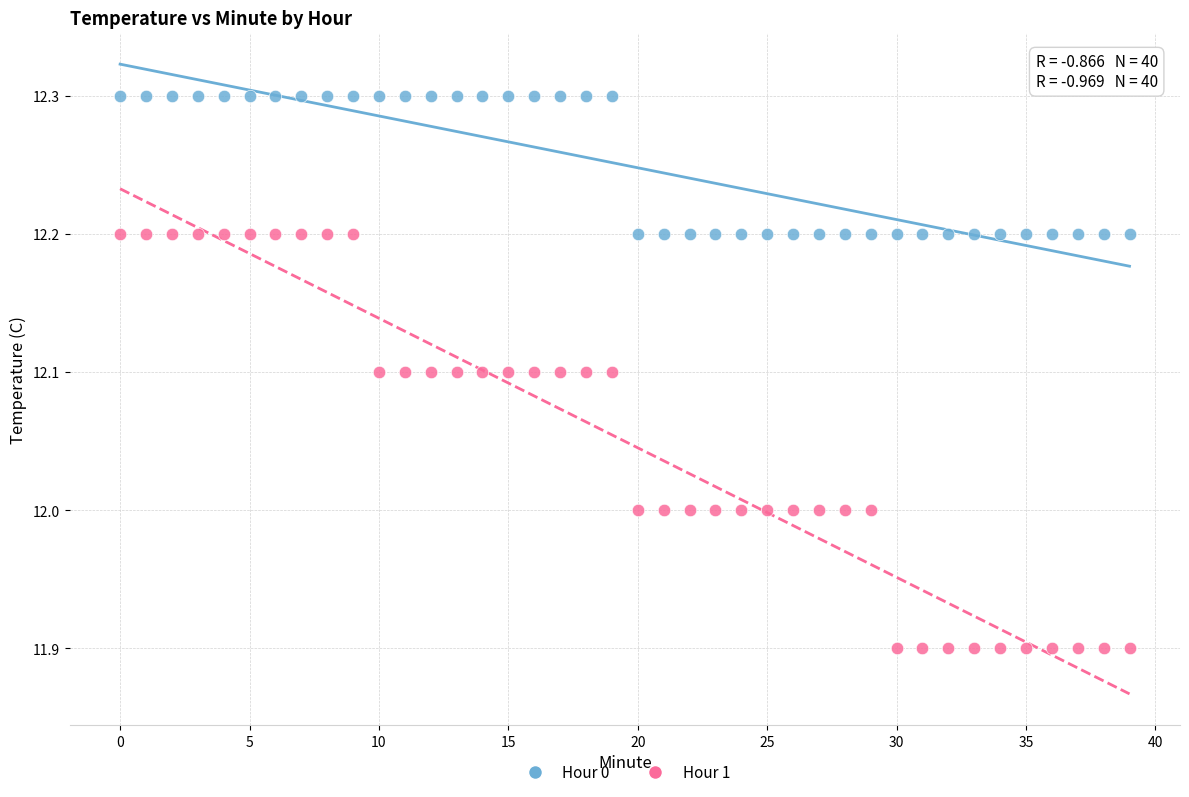

Which series reaches the maximum Y coordinate?

Hour 0